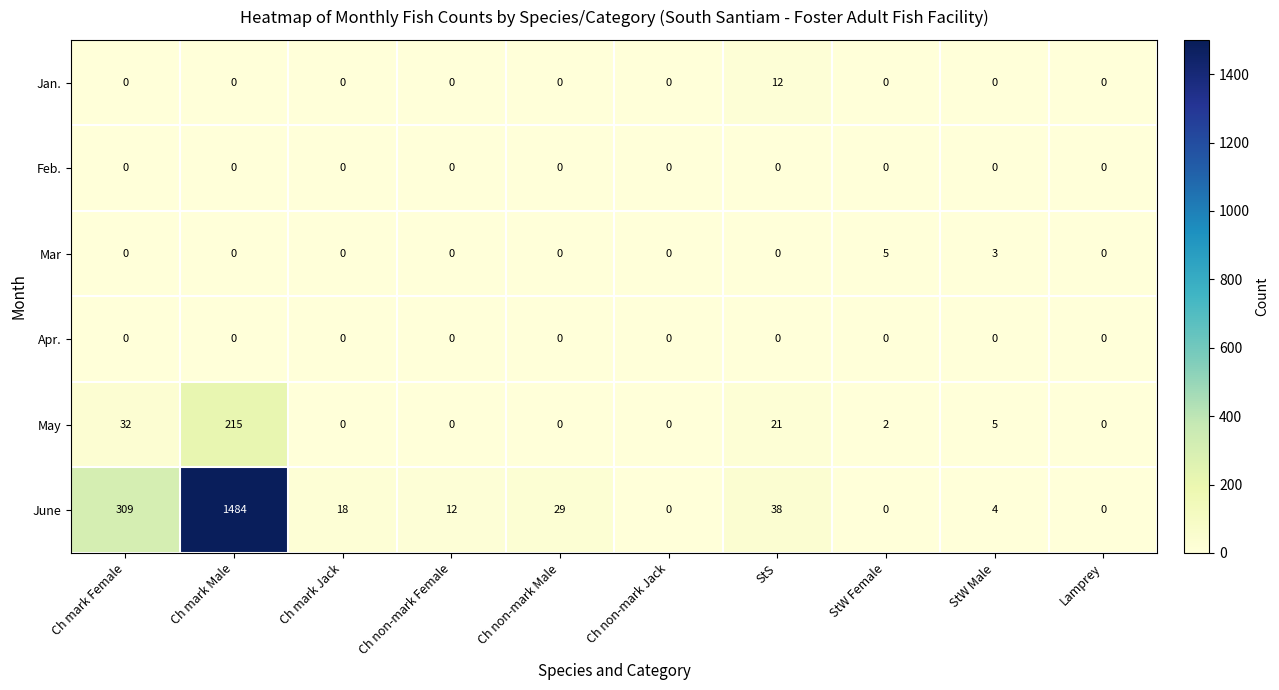

What is the difference between the second highest and minimum values in the May series?

32